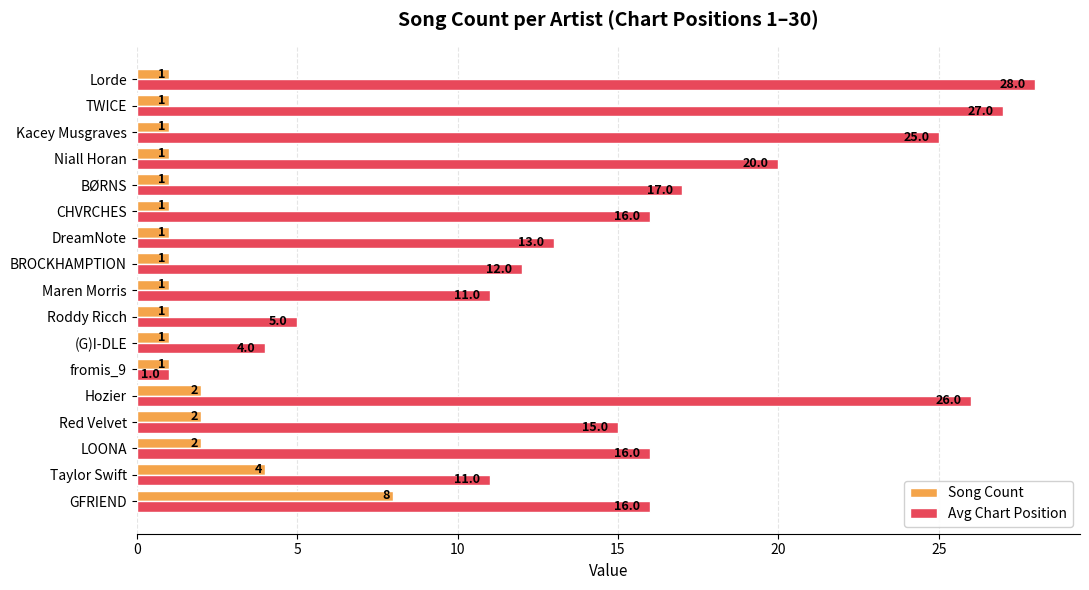

What is the difference between the highest and lowest values at BØRNS?

16